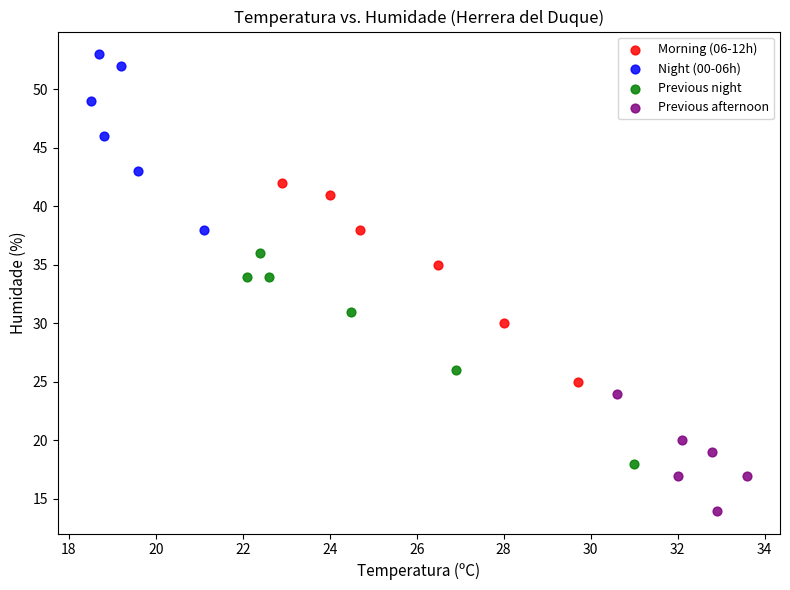

Which series contains the lowest Y value?

Previous afternoon